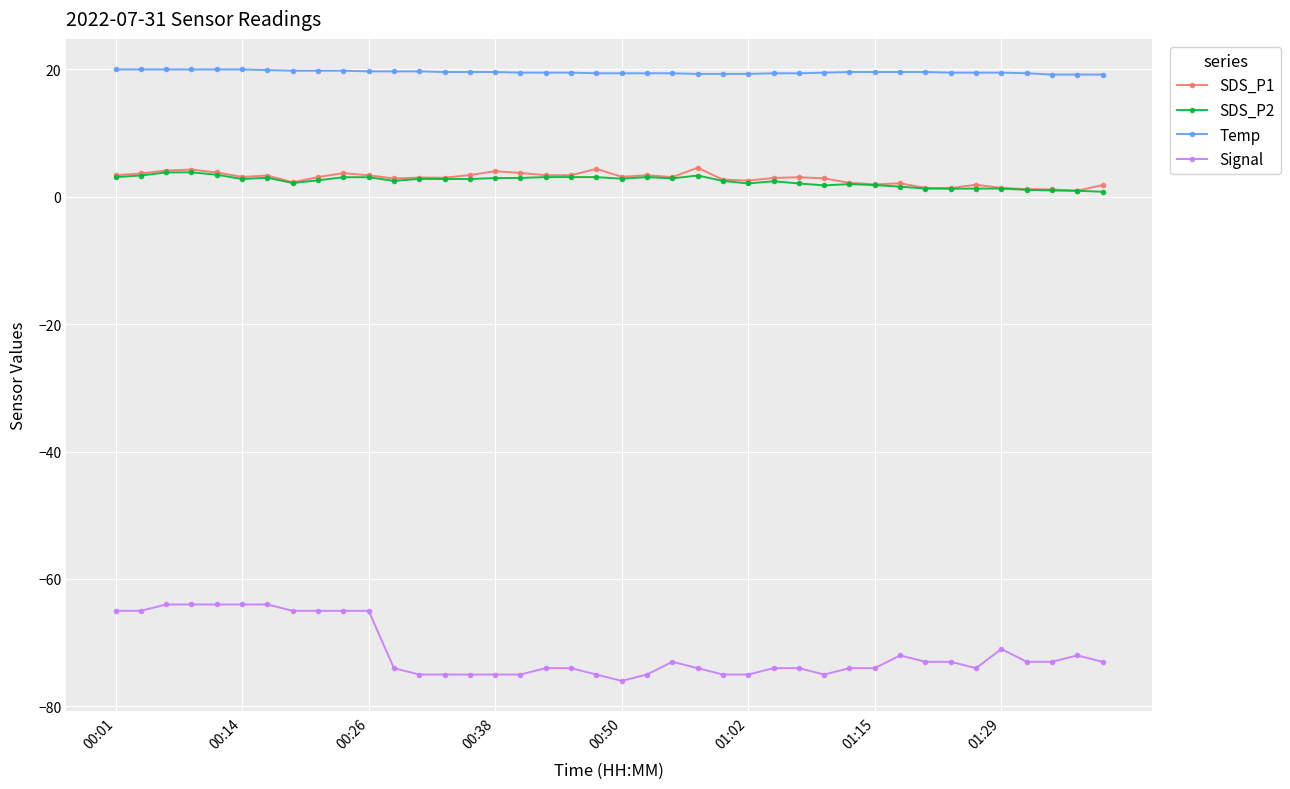

True or false: Signal and Temp intersect in this chart.

False